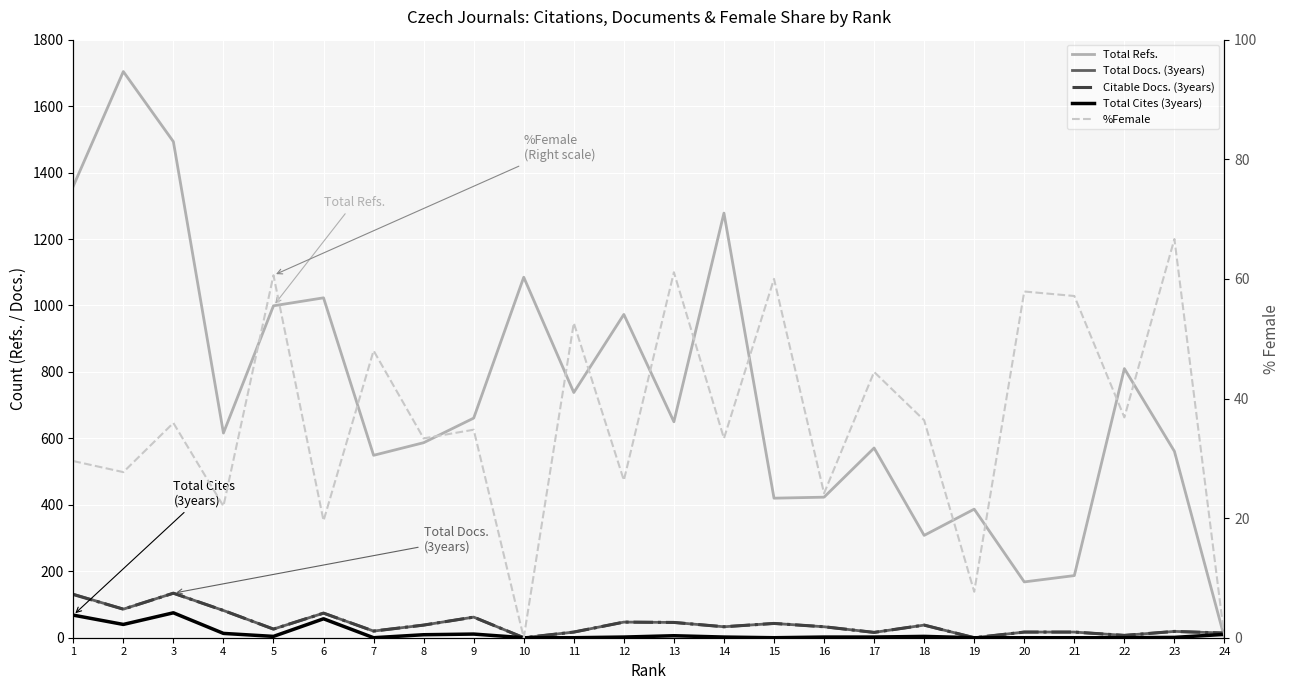

Which series ends up on top after the final intersection of Total Docs. (3years) and %Female?

Total Docs. (3years)